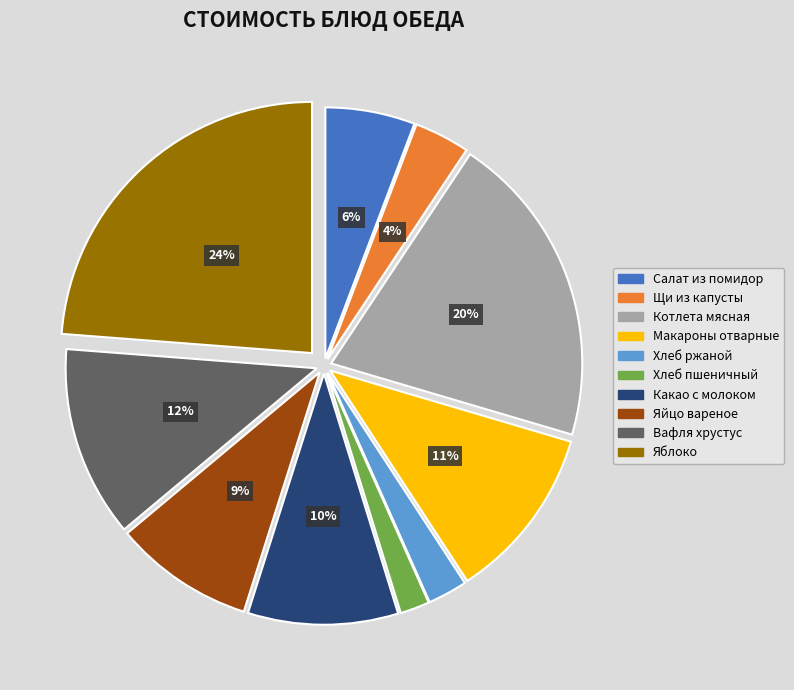

To the nearest percent, what is the difference between the largest and smallest slice percentages?

22%